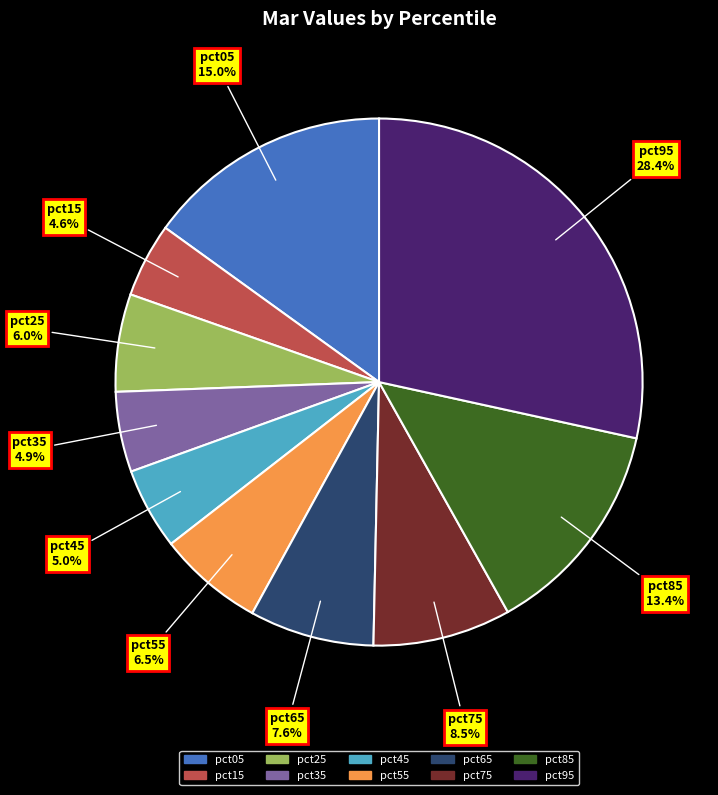

Do pct65 and pct05 together represent more than half of the pie?

No